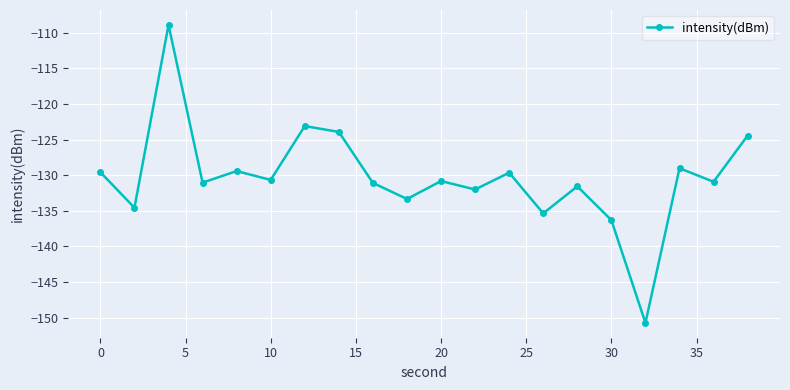

What is the difference between the maximum and second lowest values?

27.4